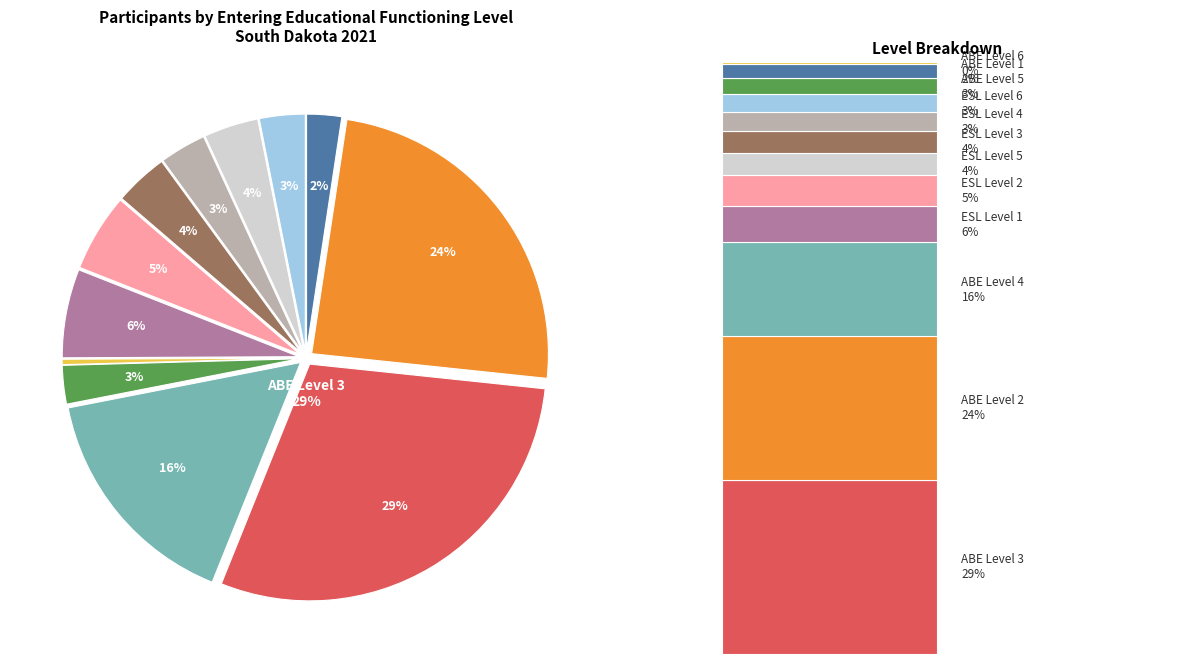

To the nearest percent, what is the difference between the largest and smallest slice percentages?

29%